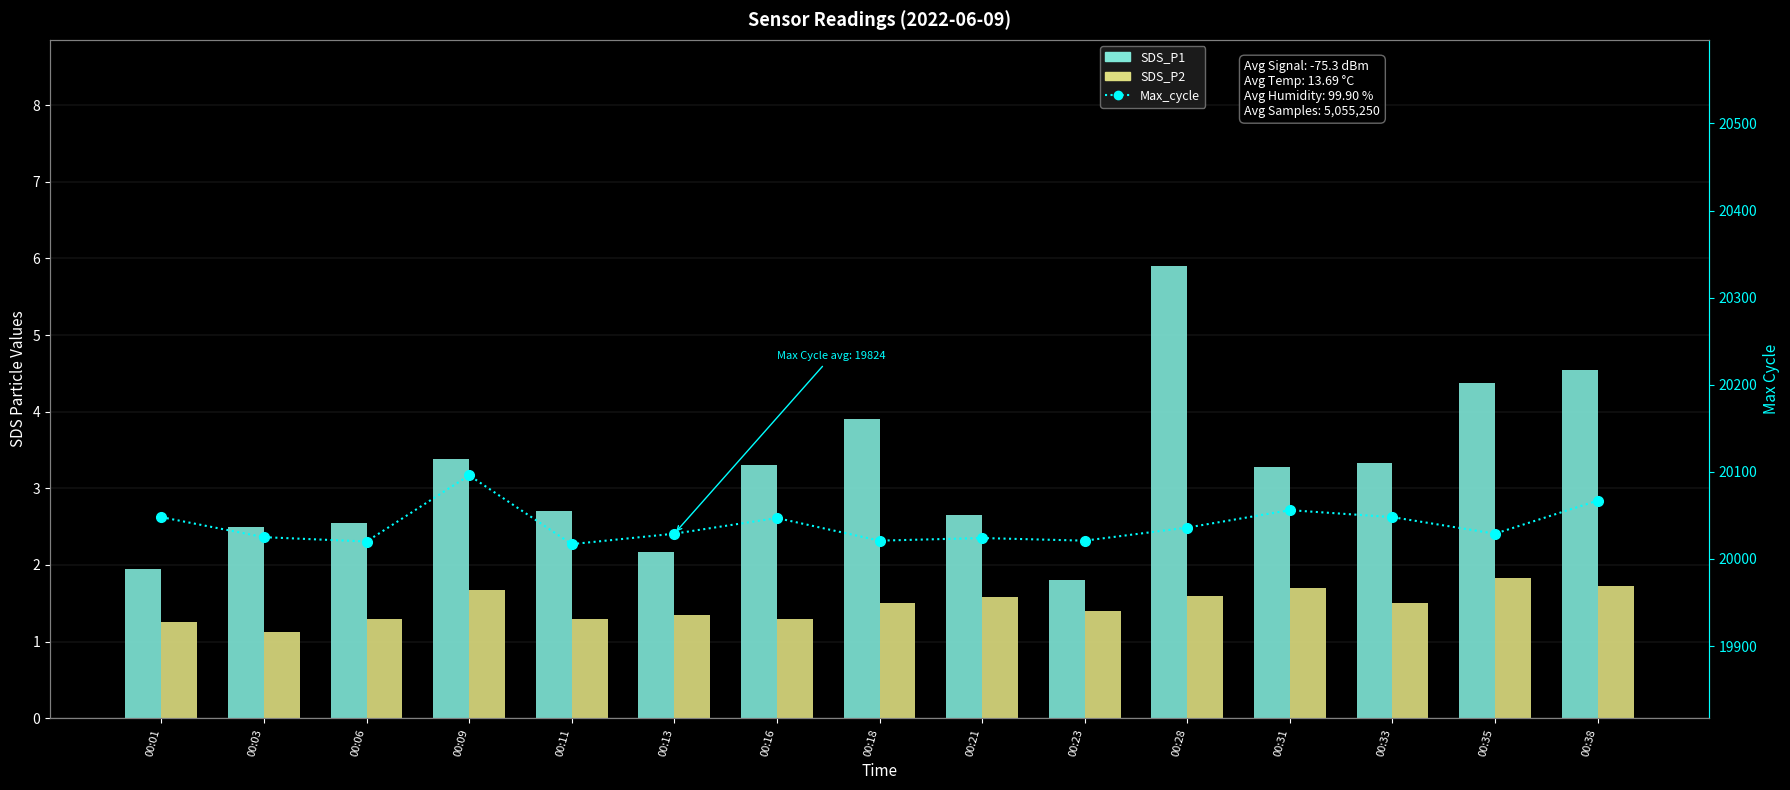

Reading left to right, list all the values displayed in this chart.

SDS_P1: 1.9	2.5	2.5	3.4	2.7	2.2	3.3	3.9	2.6	1.8	5.9	3.3	3.3	4.4	4.5
SDS_P2: 1.2	1.1	1.3	1.7	1.3	1.4	1.3	1.5	1.6	1.4	1.6	1.7	1.5	1.8	1.7
Max_cycle: 20048.0	20025.0	20020.0	20096.0	20017.0	20029.0	20047.0	20021.0	20024.0	20021.0	20036.0	20056.0	20048.0	20029.0	20067.0